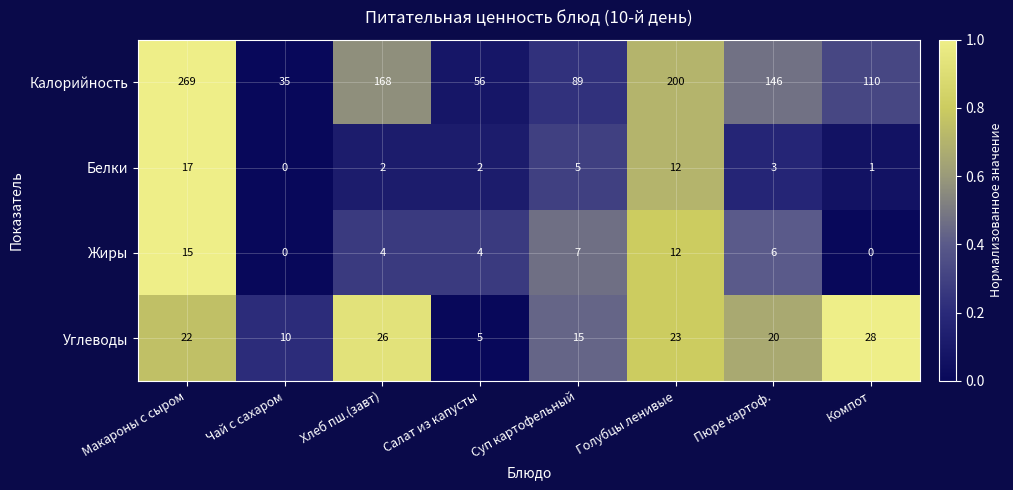

What is the approximate value of Углеводы at Макароны с сыром?

22